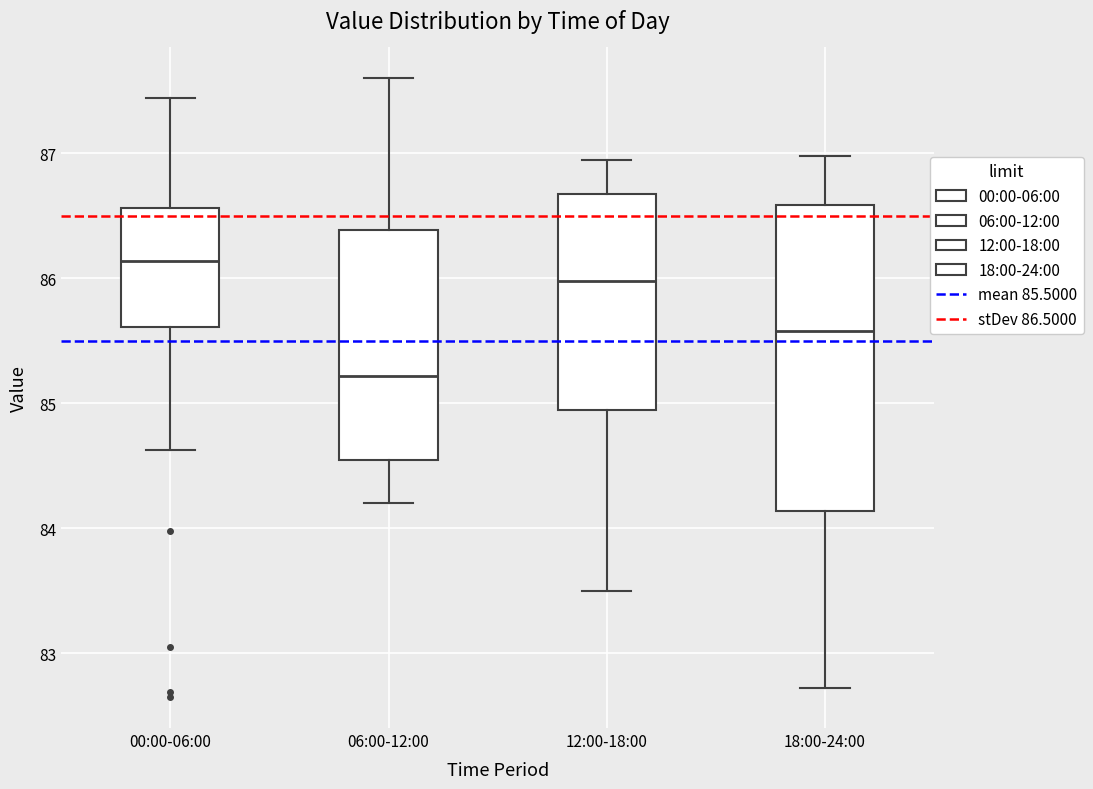

Reading left to right, read every box against the y-axis: the position of its median line, the range the box covers, and the ends of its whiskers. The values are not printed on the chart, so give them approximately, as read against the axis.

00:00-06:00: median 86.1, box 85.6 to 86.6, whiskers 84.6 to 87.4
06:00-12:00: median 85.2, box 84.5 to 86.4, whiskers 84.2 to 87.6
12:00-18:00: median 86.0, box 85.0 to 86.7, whiskers 83.5 to 87.0
18:00-24:00: median 85.6, box 84.1 to 86.6, whiskers 82.7 to 87.0